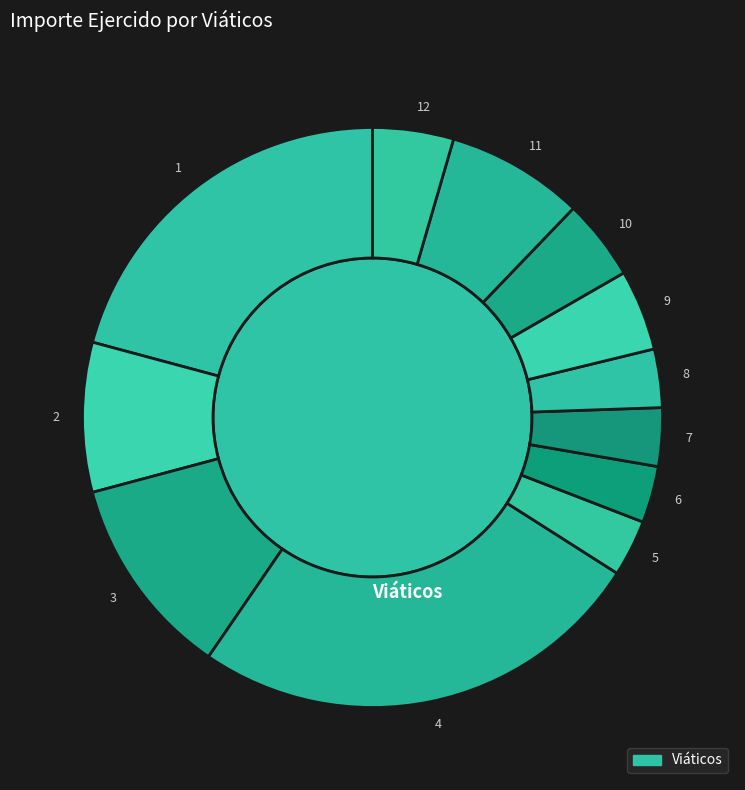

What percentage is the 5 slice, to the nearest percent?

3%